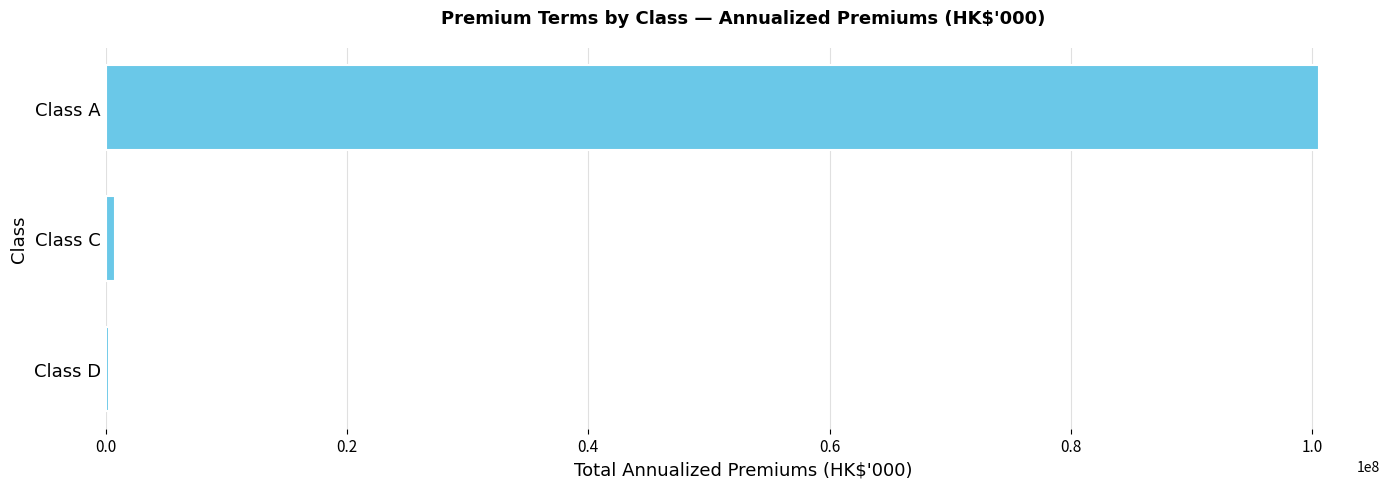

How many categories are shown in the chart?

3